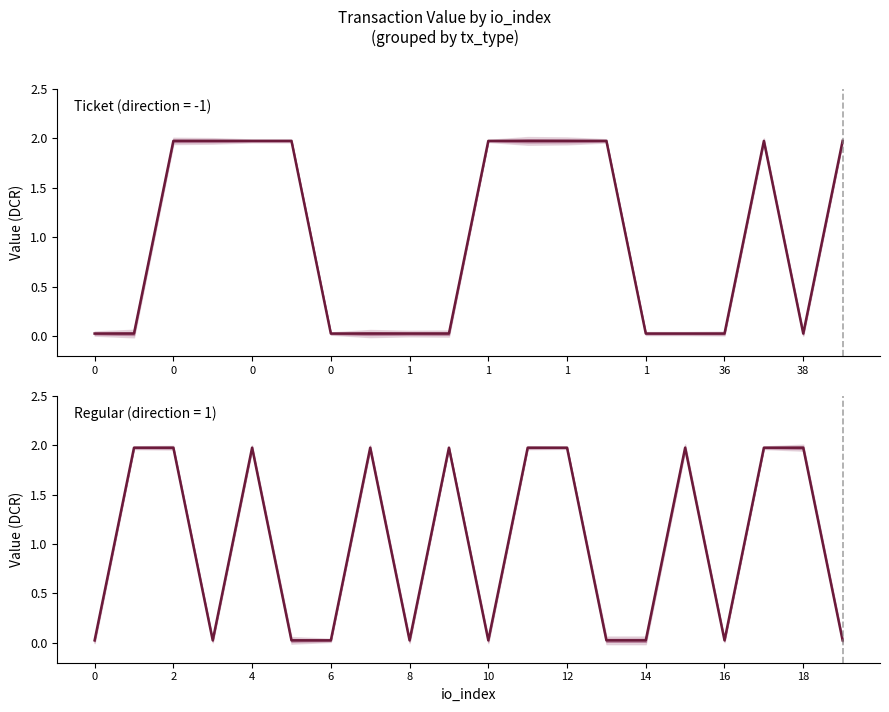

What is the value of the direction=1 (Regular) point at the 5th from the left?

2.0